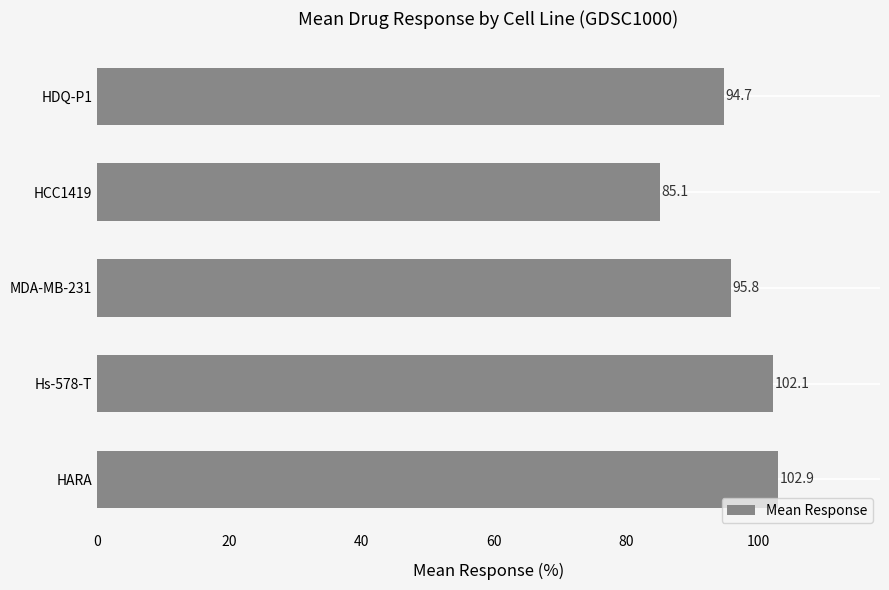

Between HCC1419 and HDQ-P1, which is larger?

HDQ-P1